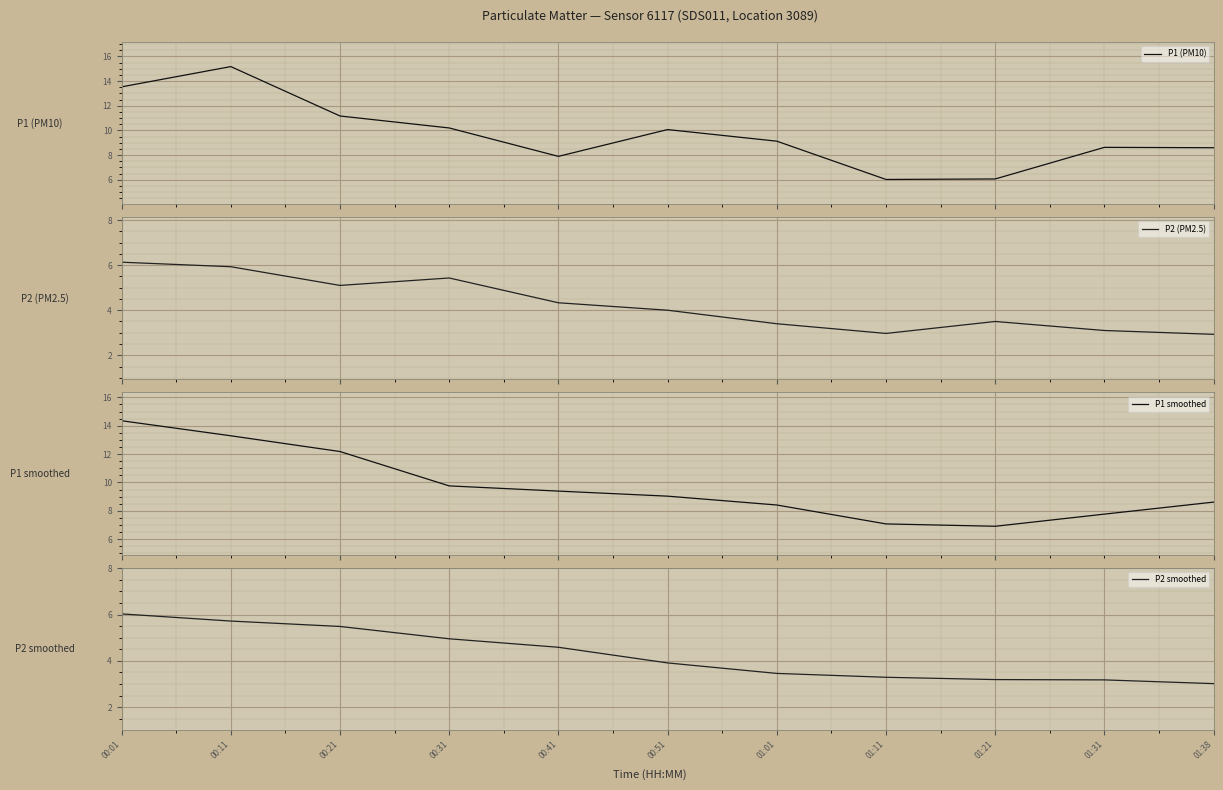

What is the difference between the maximum and minimum values in the P2 smoothed series?

3.0